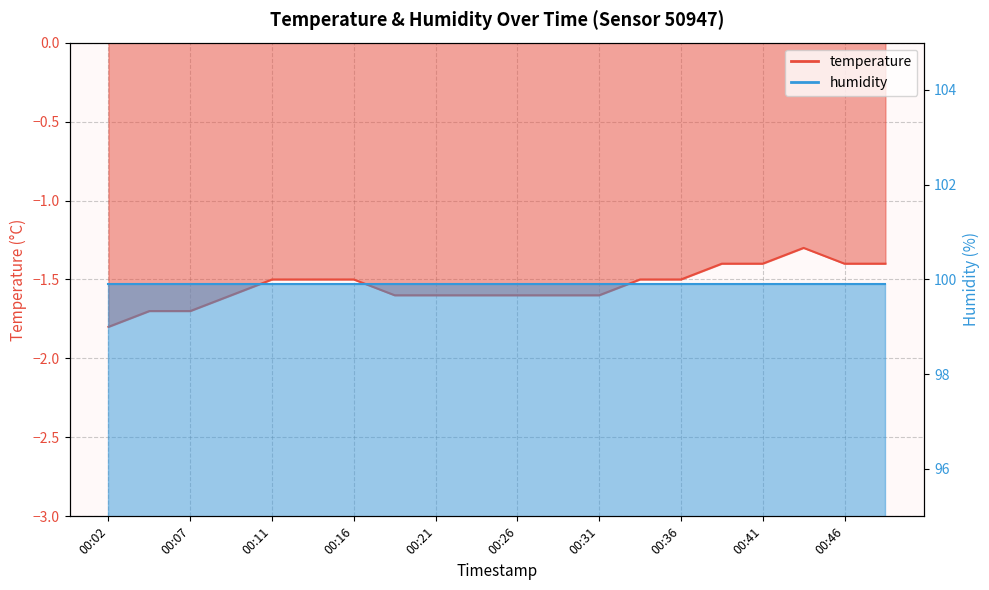

What is the minimum value shown in the chart?

-1.8